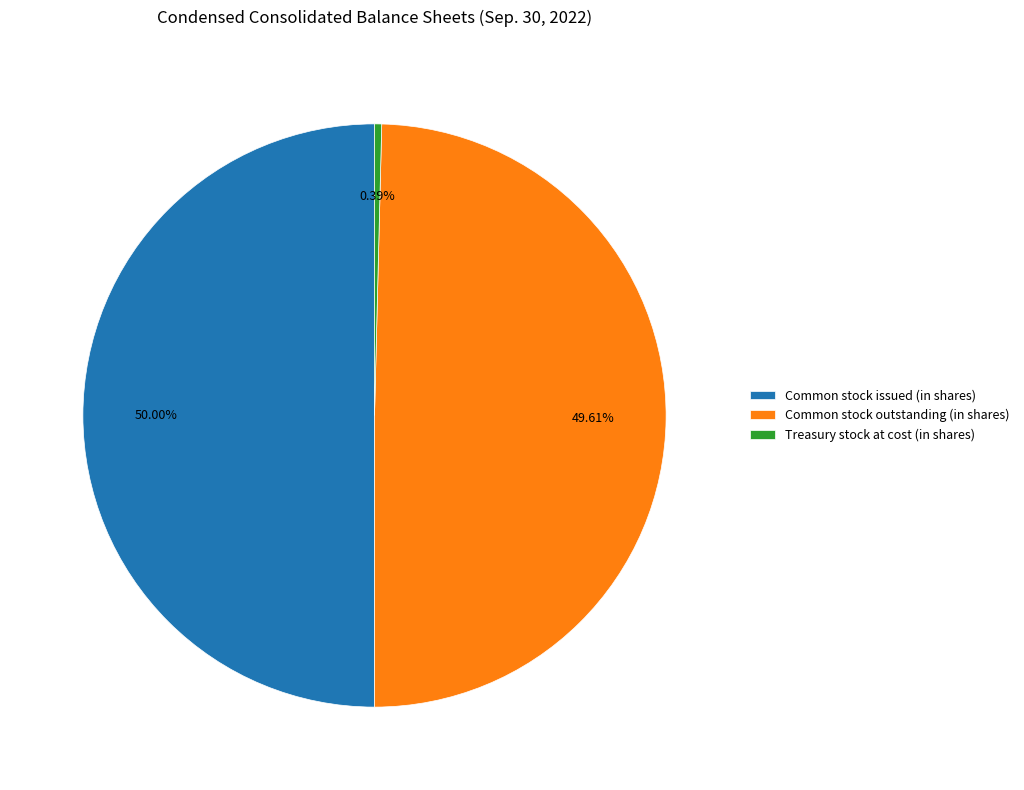

How many segments does this pie chart have?

3